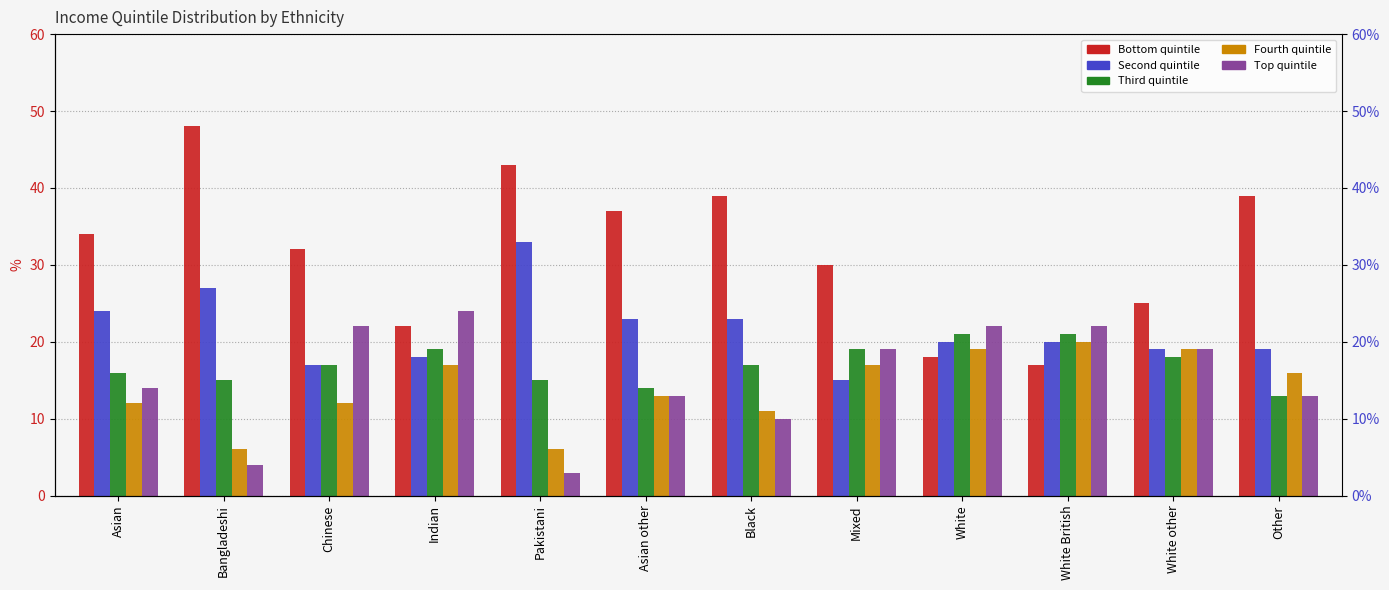

Which has a higher value, Indian or Asian?

Asian